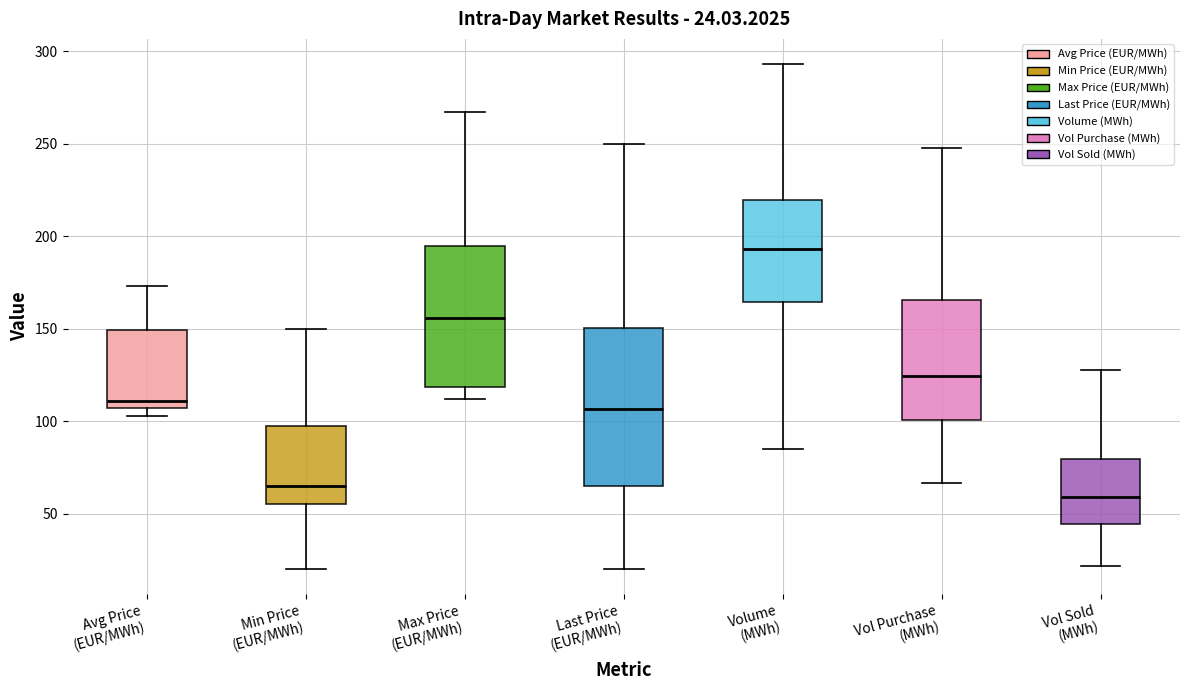

Comparing the boxes themselves (not the whiskers), which one is the tallest?

Last Price (EUR/MWh)